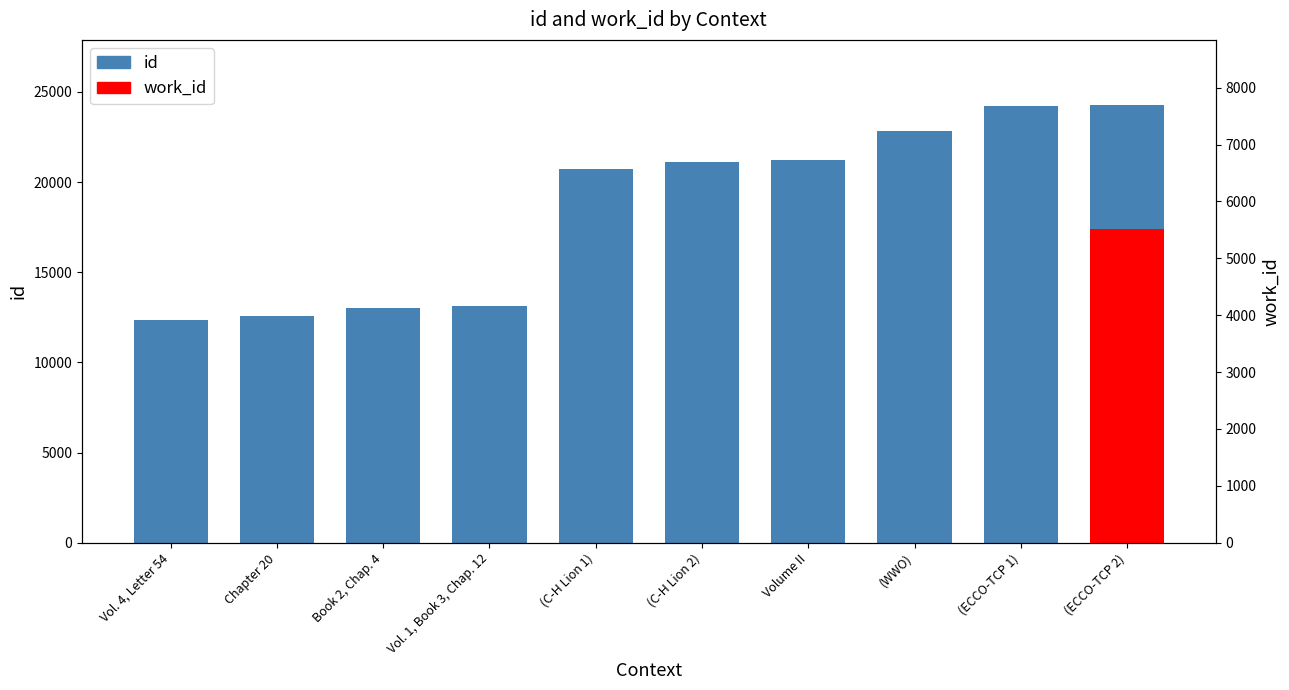

How many data points in id are less than 21103?

5